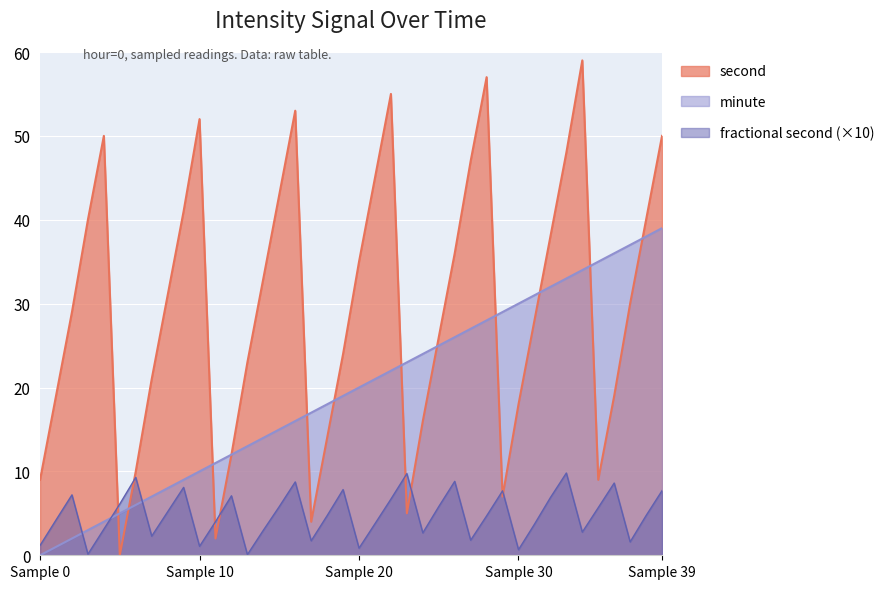

What is the total value across all series at Sample 39?

96.7